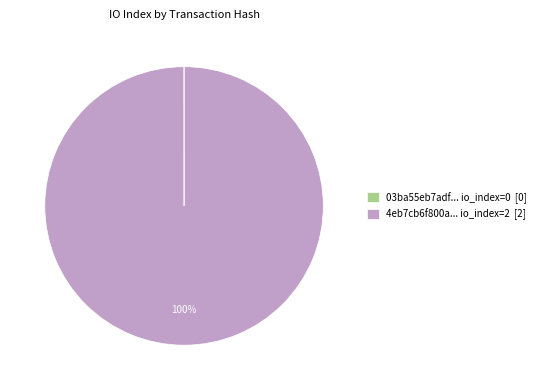

The 4eb7cb6f800a... io_index=2 [2] slice represents 100% of the pie. True or false?

True